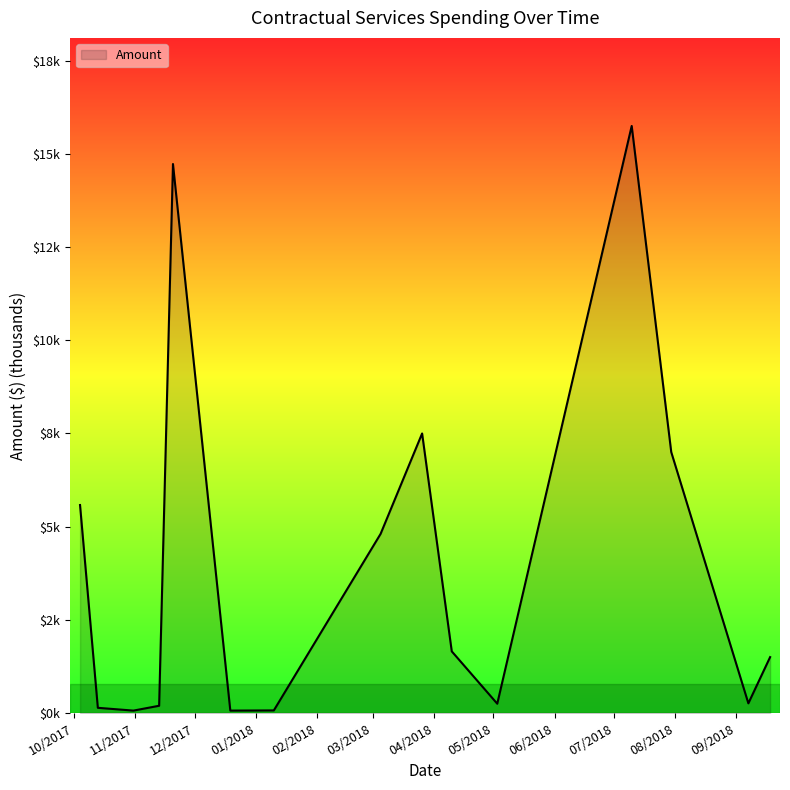

Does the chart display data point markers on the line(s)?

No